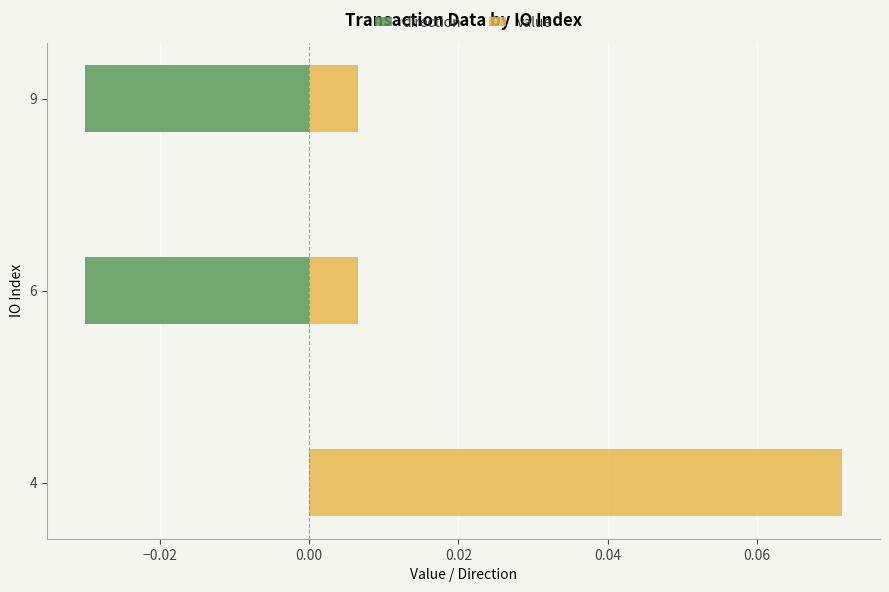

True or false: value has a value of 0.0 at 9.

False